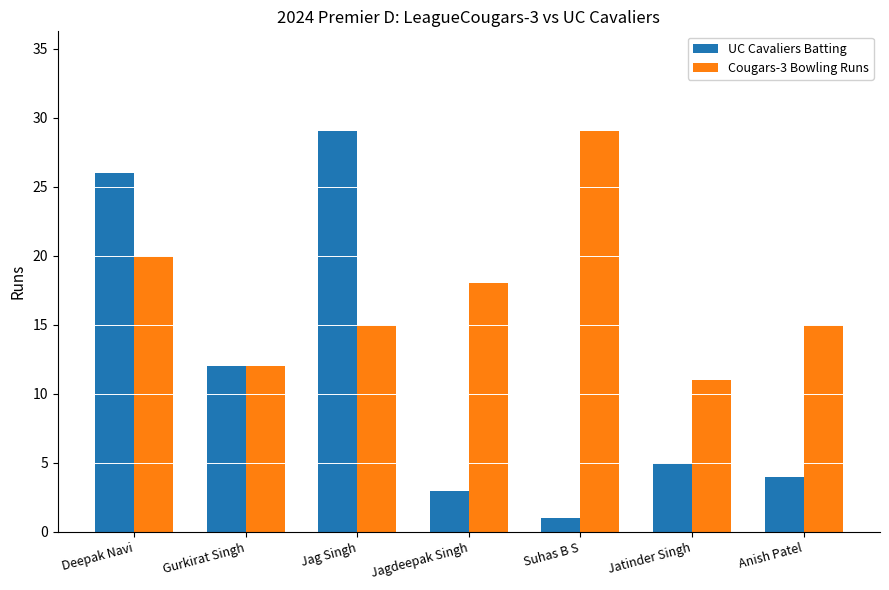

Which label corresponds to the smallest value in the chart?

Suhas B S